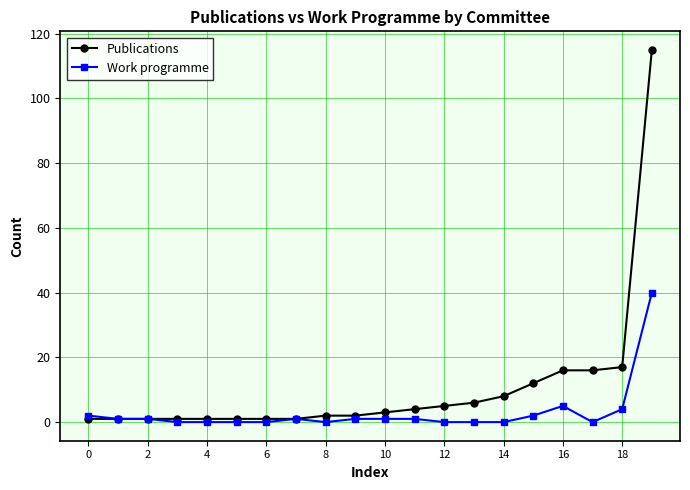

Which series has the largest range (max minus min)?

Publications